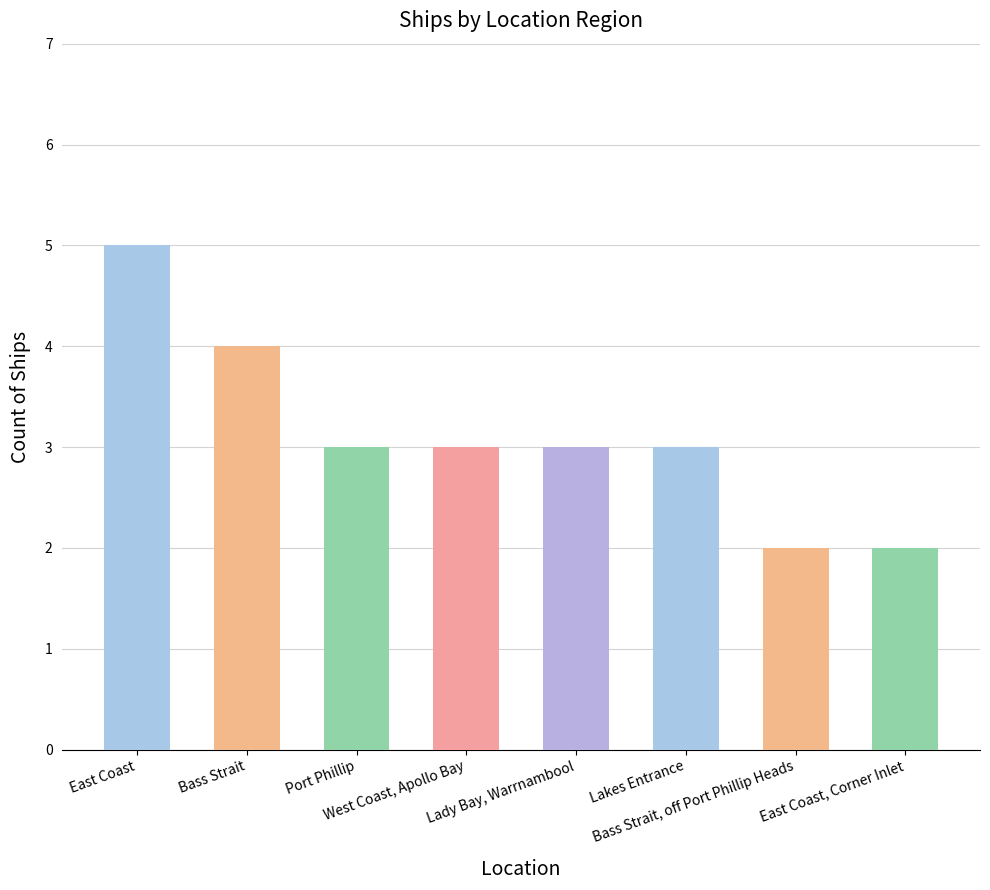

The value at Port Phillip is 1. True or false?

False